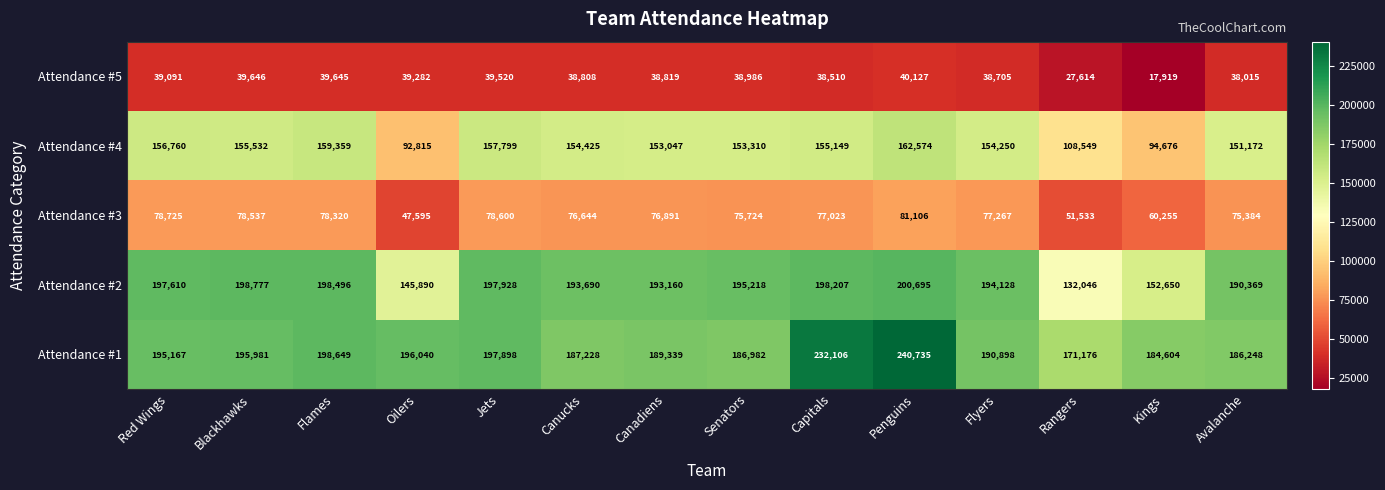

What is the minimum value shown in the chart?

17919